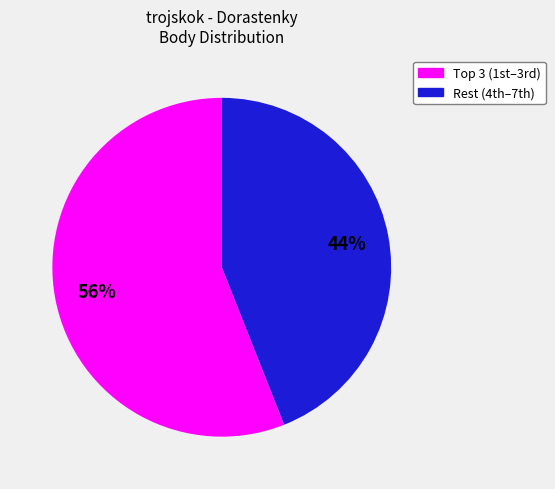

Is there a majority slice in this chart?

Yes